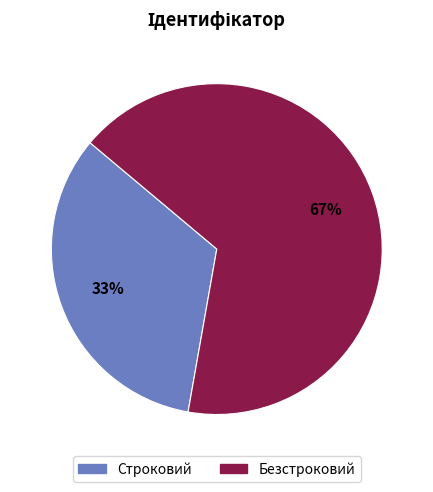

The Строковий slice represents 48% of the pie. True or false?

False